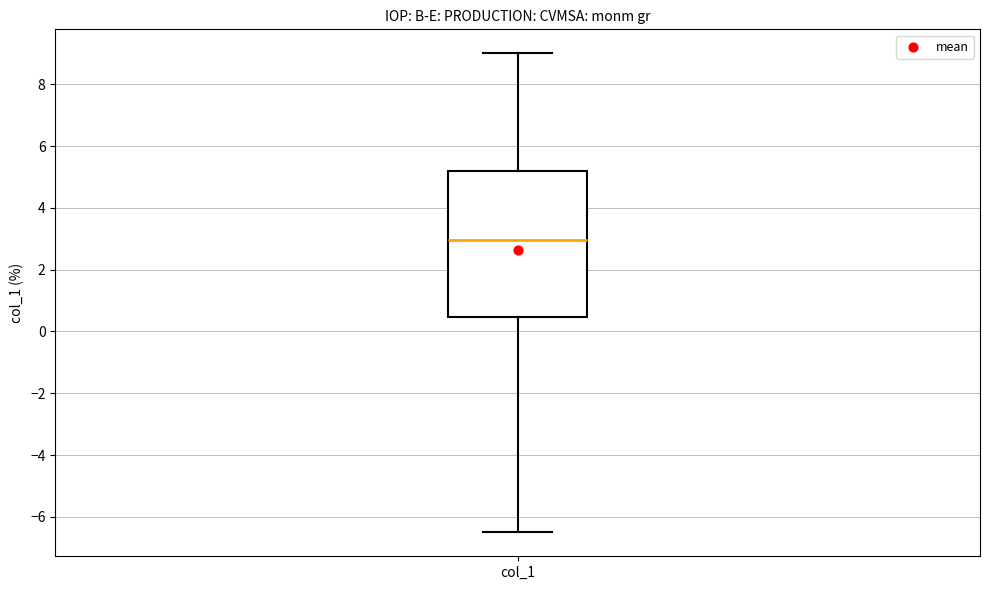

Transcribe this box plot: give where the median line is, the range the box spans, and where the two whiskers end, as read against the y-axis. The values are not printed on the chart, so give them approximately, as read against the axis.

median 3.0, box 0.4 to 5.2, whiskers -6.4 to 9.0